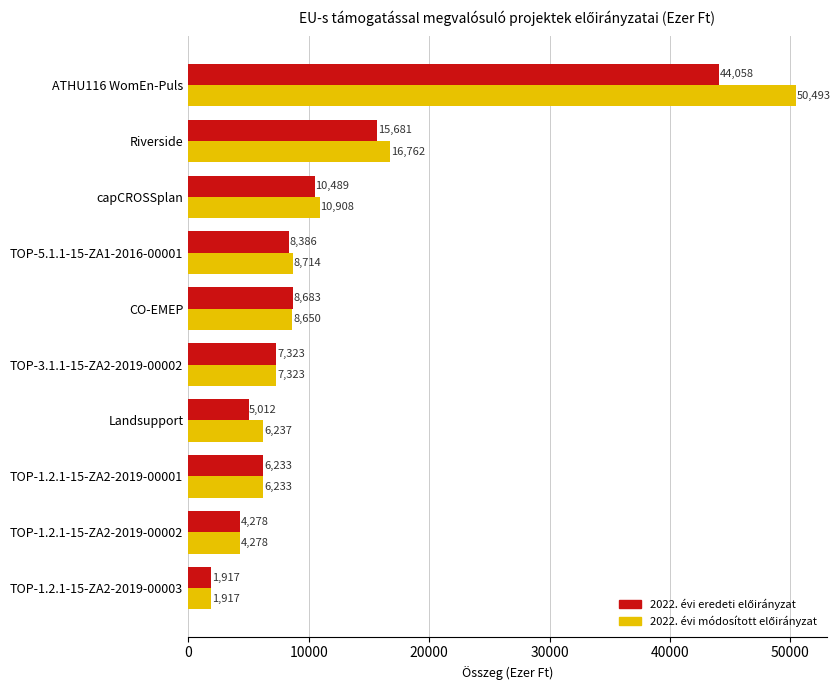

Which category has the highest value across all series?

ATHU116 WomEn-Puls